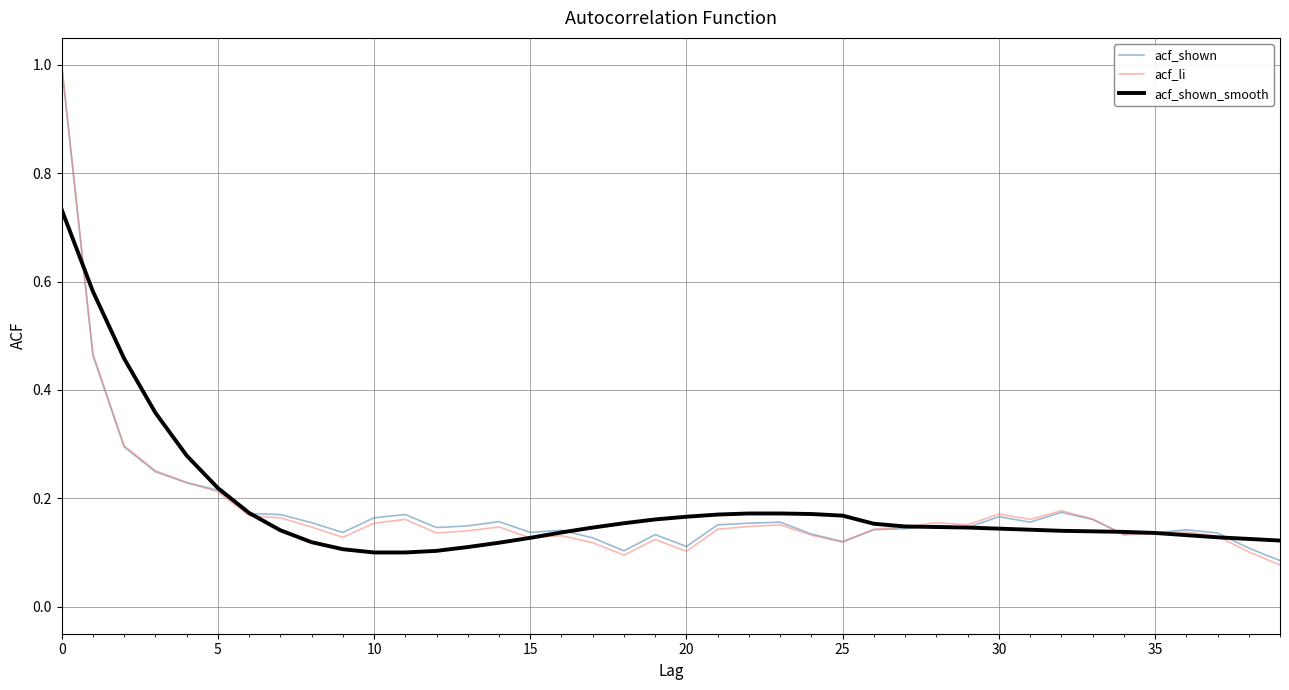

Which series has the widest spread of values?

acf_li